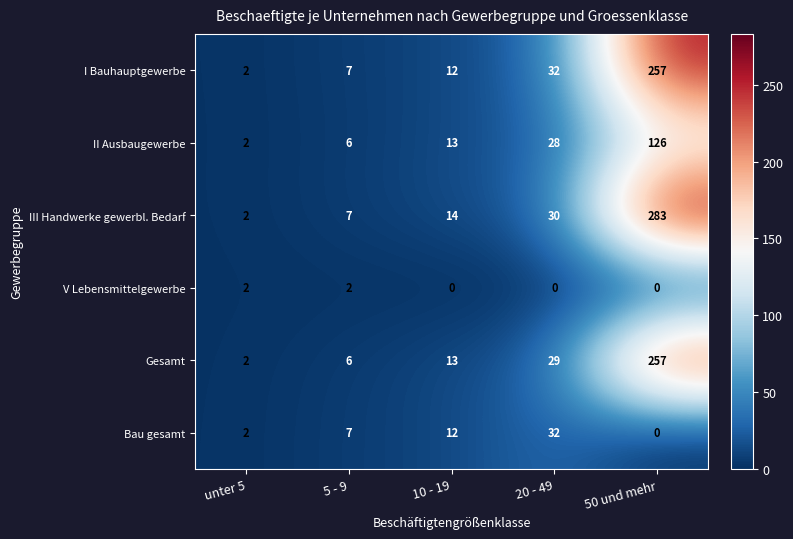

Which label corresponds to the largest value in the chart?

50 und mehr